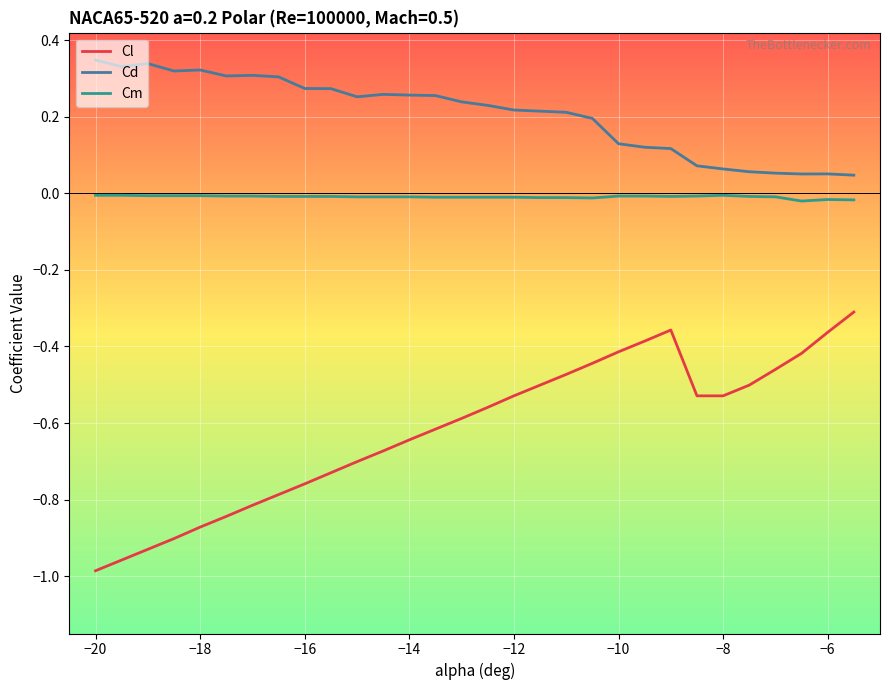

Which series has the largest total across all categories?

Cd